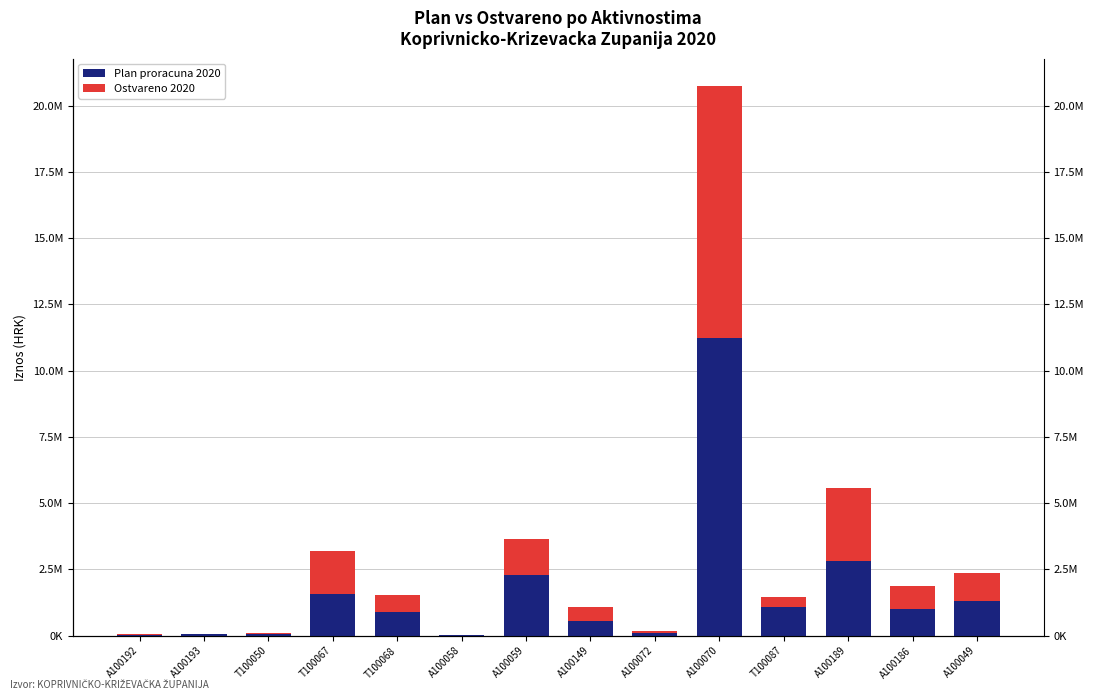

What is the label of the 7th bar from the left?

A100059